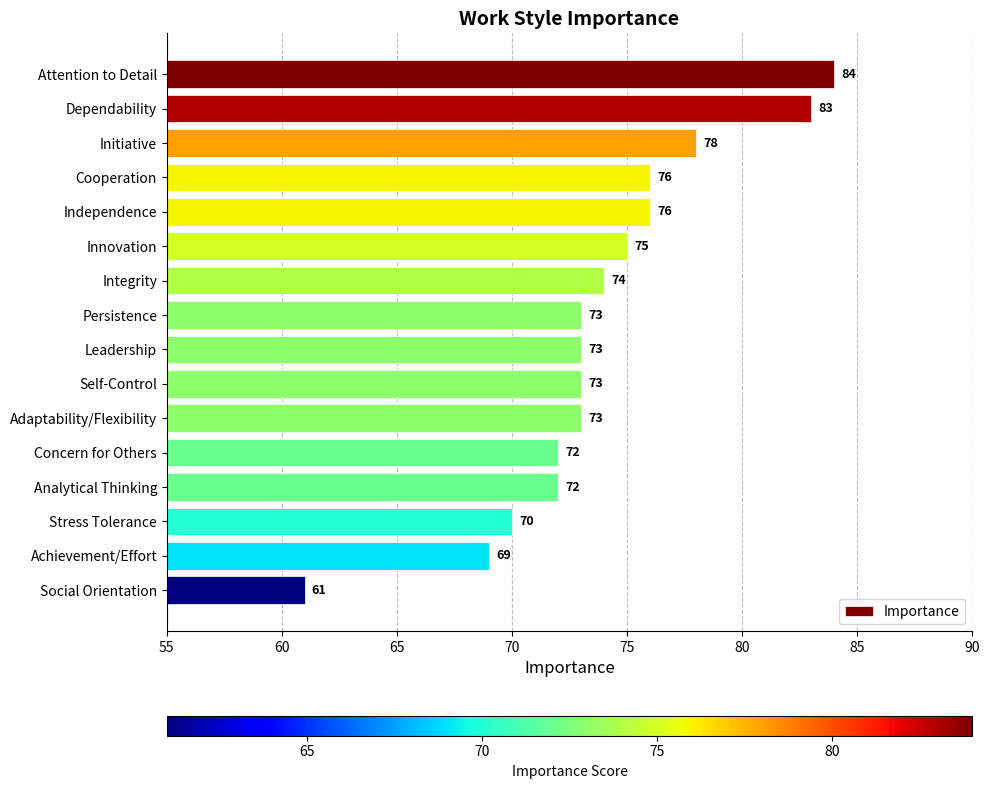

What is the difference between the maximum and minimum values?

23